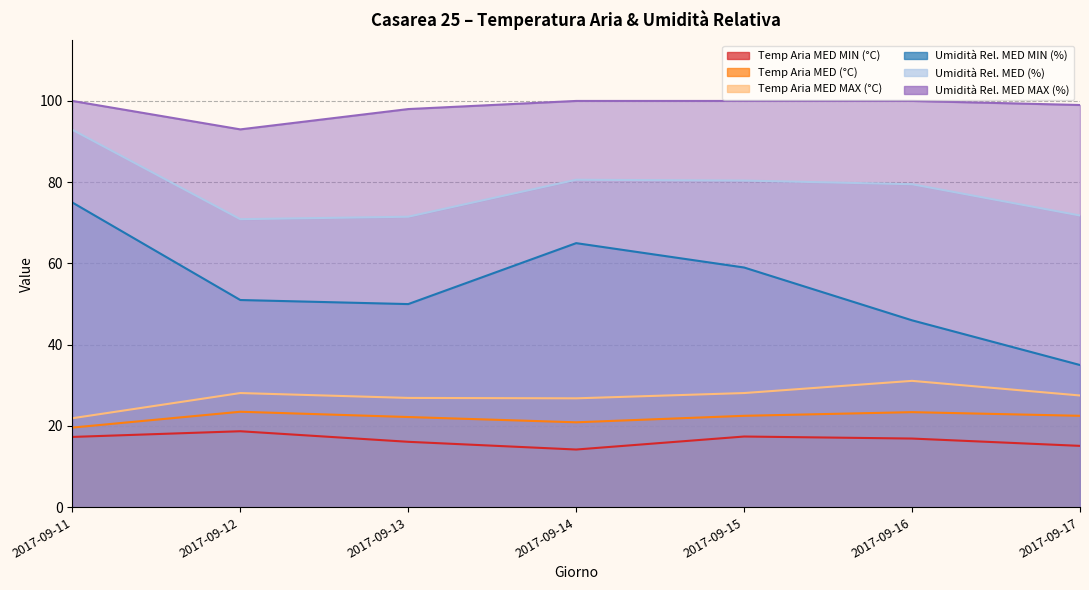

True or false: Temp Aria MED MIN (°C) has a value of 18.7 at 2017-09-12.

True